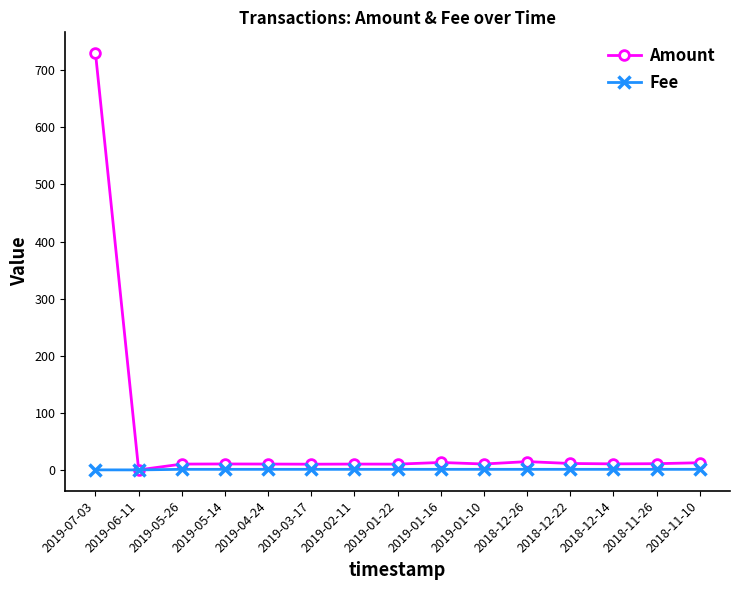

What is the label of the 4th point from the right?

2018-12-22